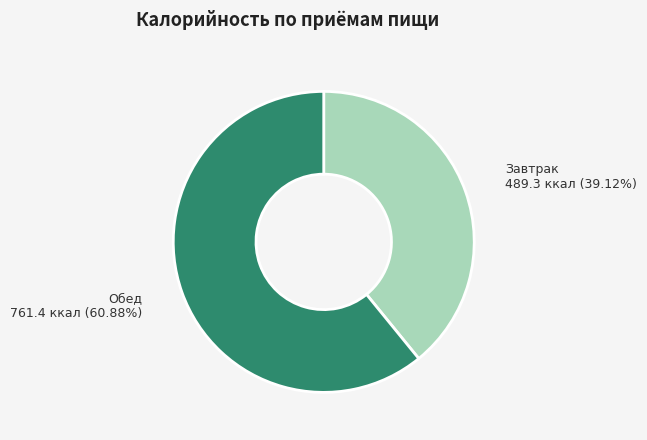

To the nearest percent, what is the difference between the Завтрак and Обед slice percentages?

22%